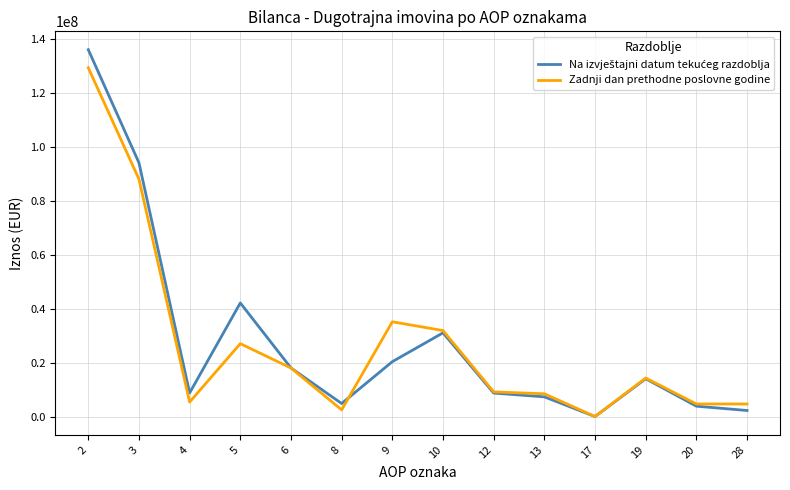

Where is Zadnji dan prethodne poslovne godine nearest to the value 64623949?

3